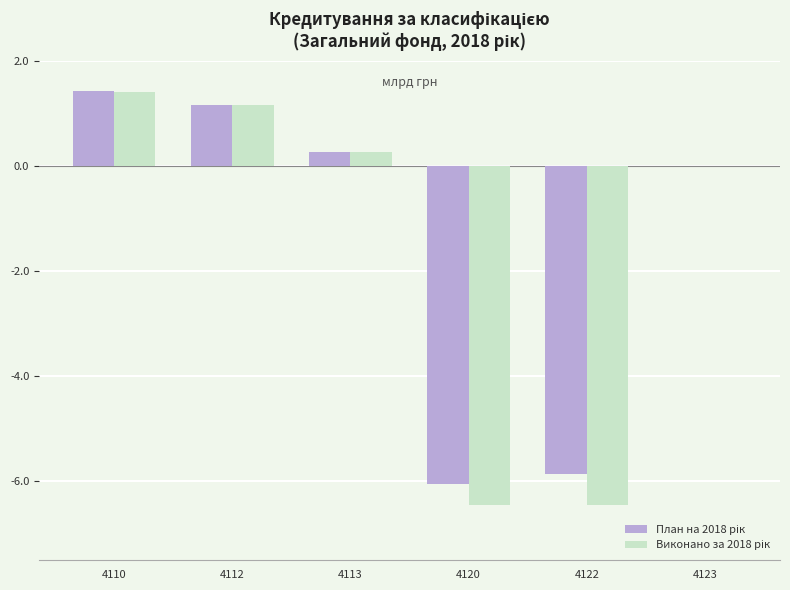

Count the number of data series in this chart.

2